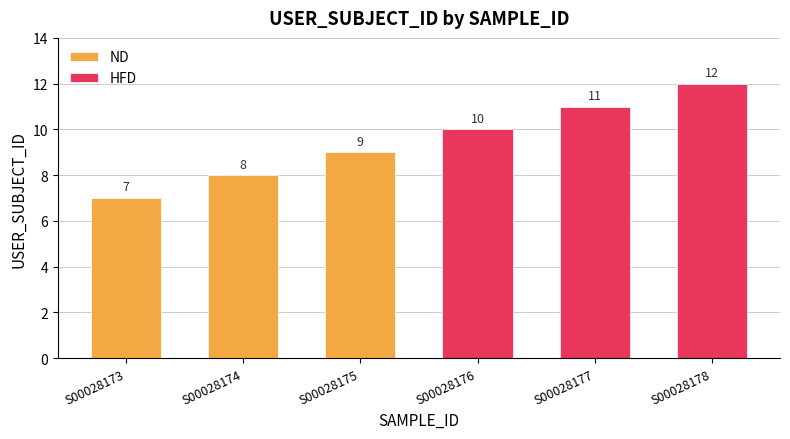

Which series has the largest total across all categories?

HFD